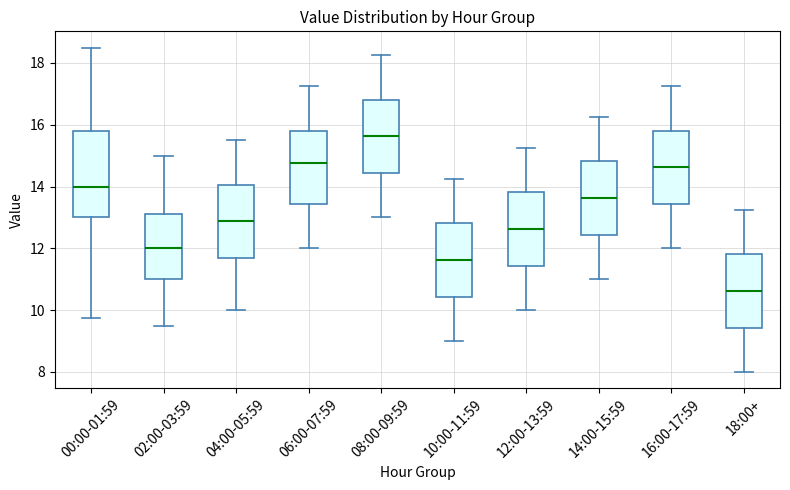

Which box's median line is the lowest?

18:00+